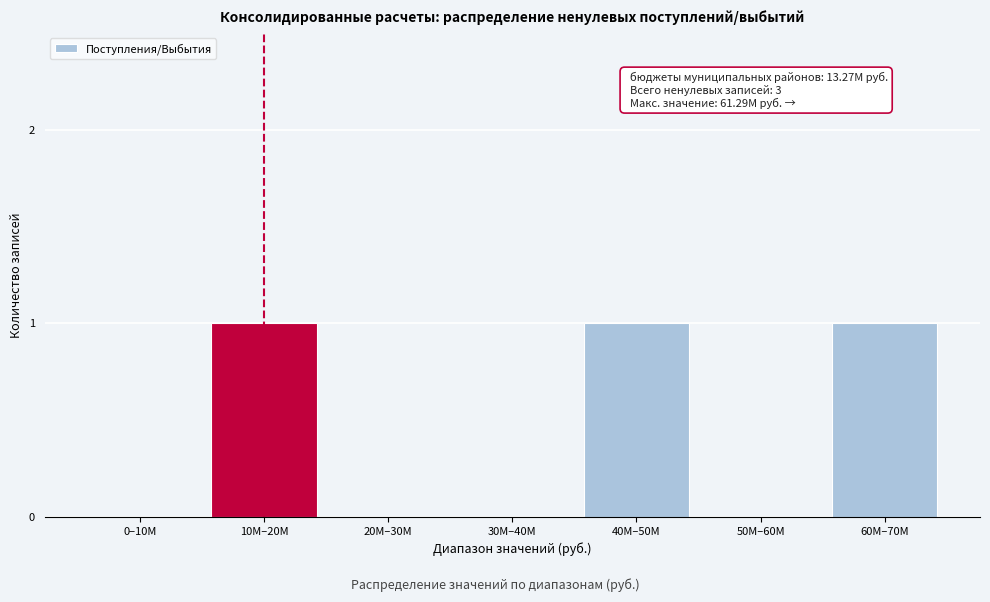

Reading left to right, what are all the values shown in this chart?

0–10М=0	10М–20М=1	20М–30М=0	30М–40М=0	40М–50М=1	50М–60М=0	60М–70М=1